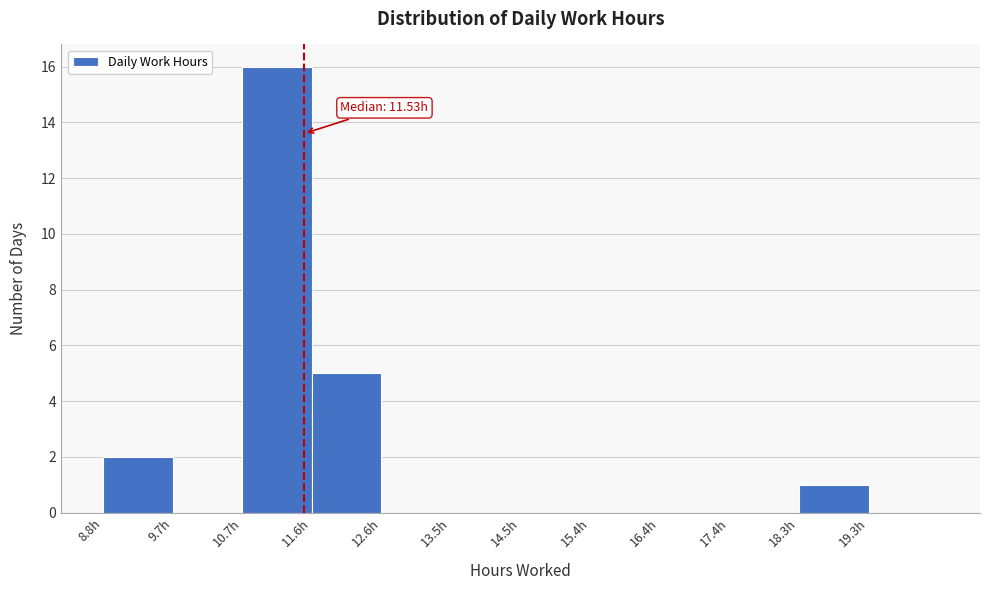

Over which range of the x-axis is the bar tallest?

10.7 to 11.6